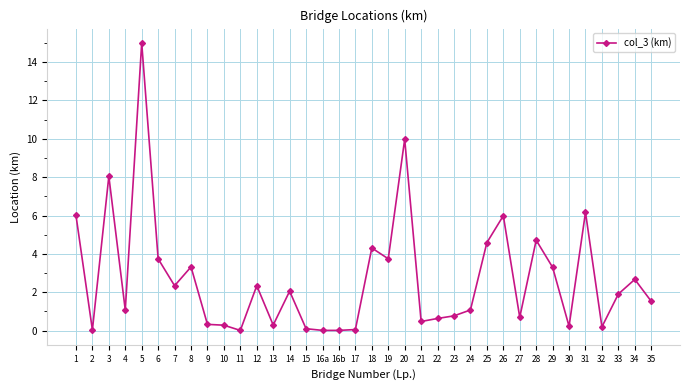

True or false: the data shows 1.6 at 24.

False